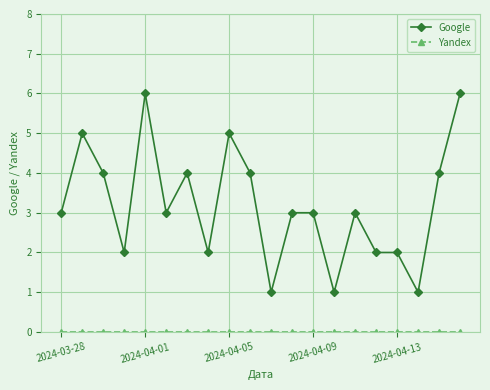

What is the difference between the maximum and minimum values in the Google series?

5